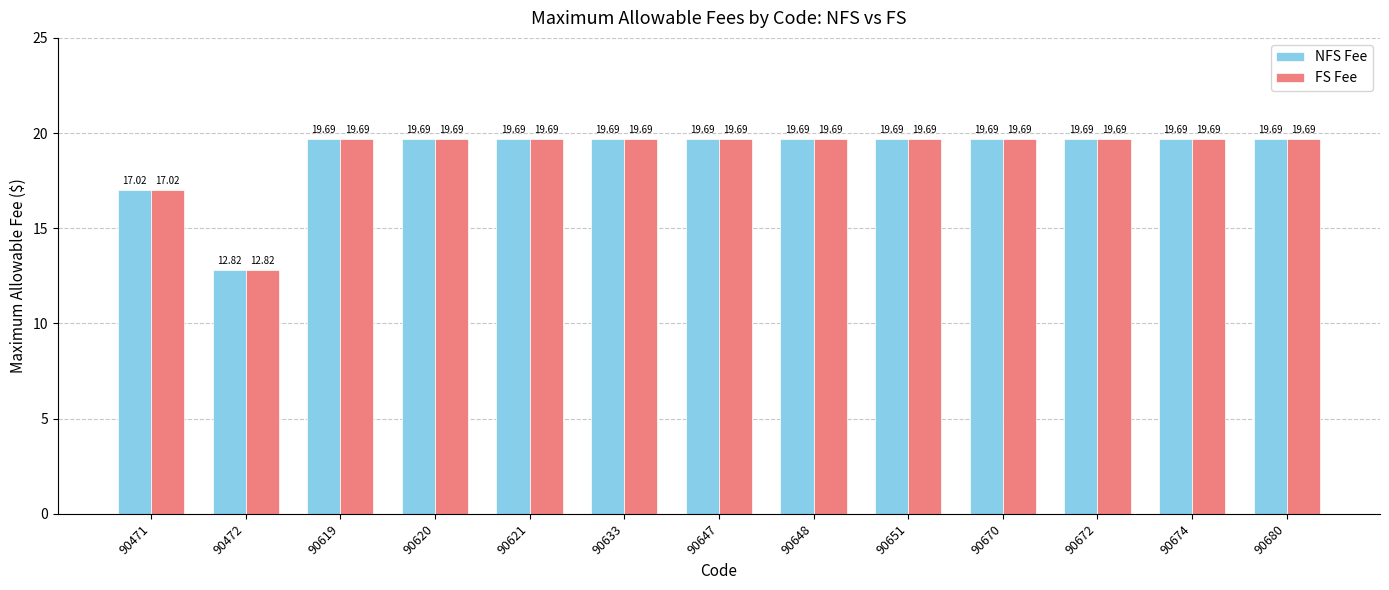

Where is FS Fee nearest to the value 16?

90471